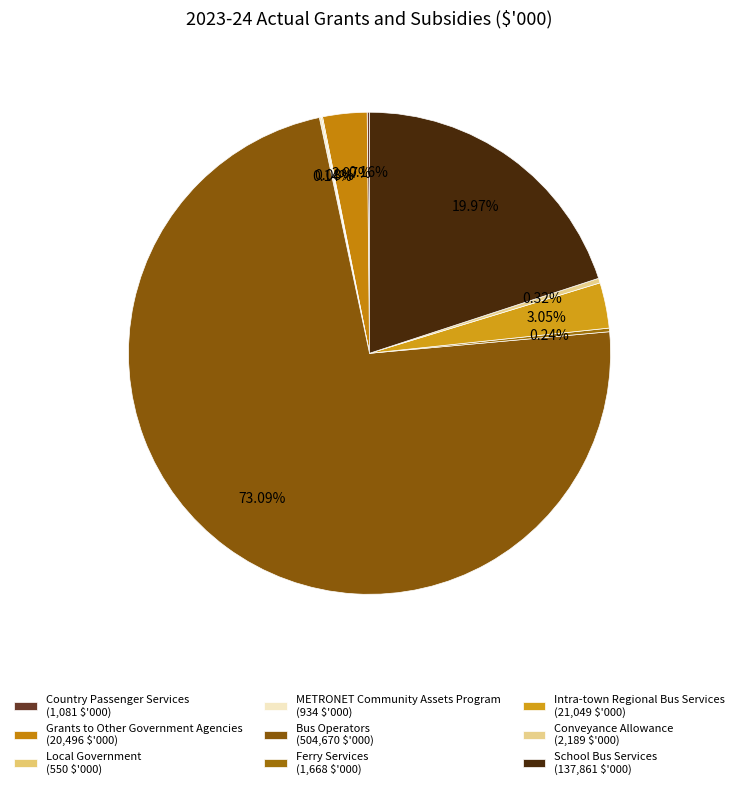

What percentage do Country Passenger Services and Ferry Services together represent?

0.4%